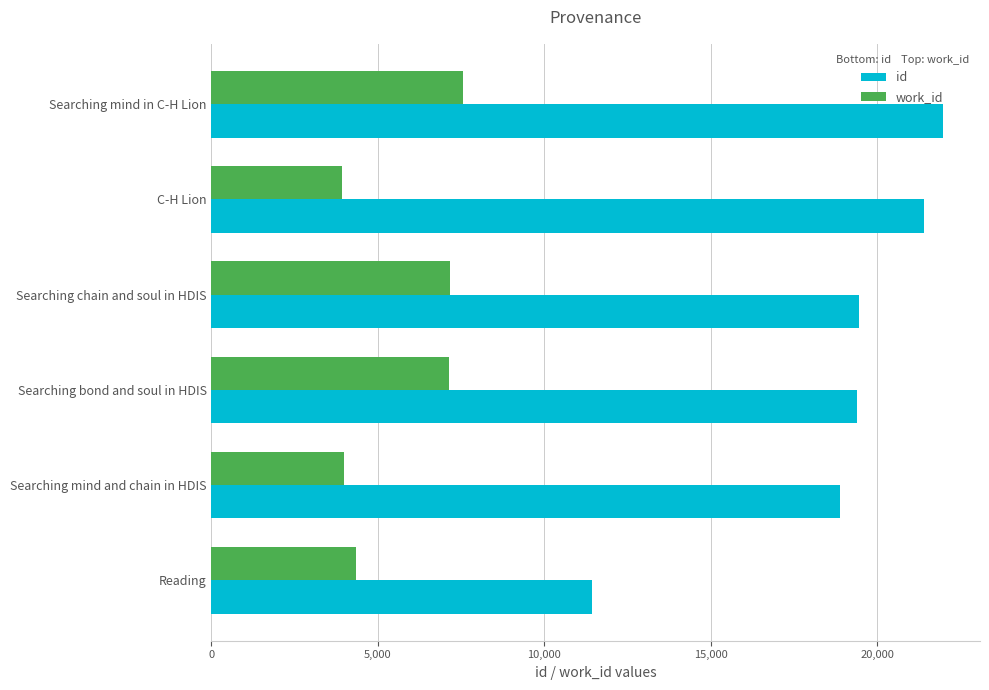

What are all the series names shown in the legend?

id, work_id